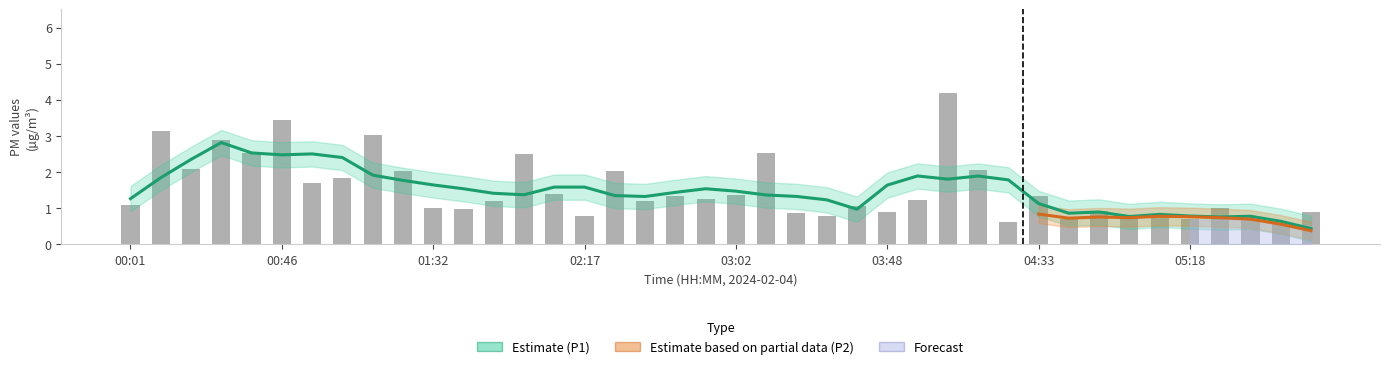

What is the smallest value displayed?

0.6